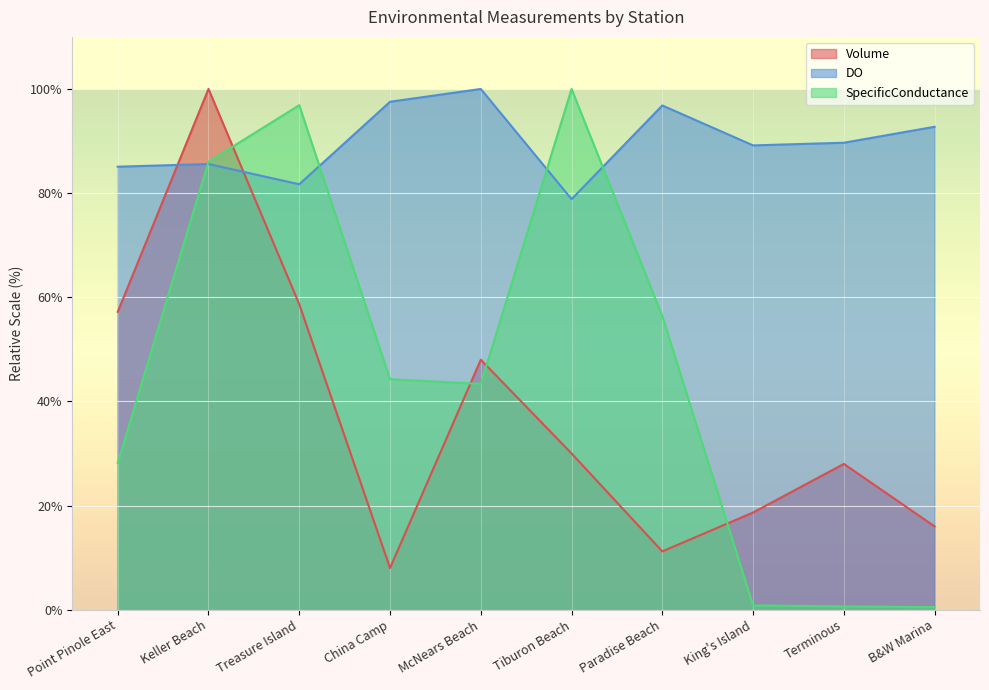

What is the minimum value shown in the chart?

0.5